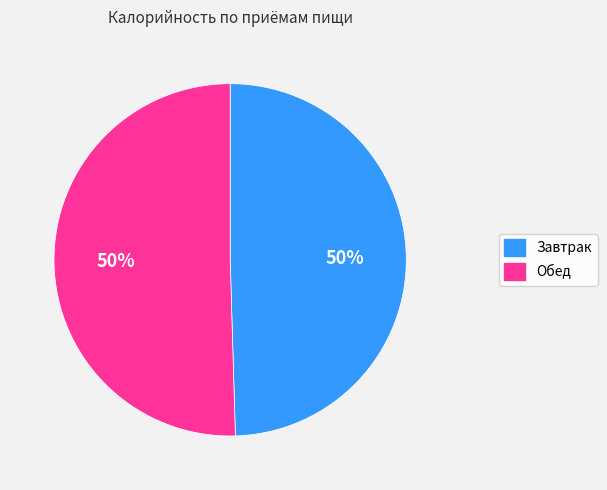

Approximately how many times larger is the value at Завтрак compared to Обед?

1.0